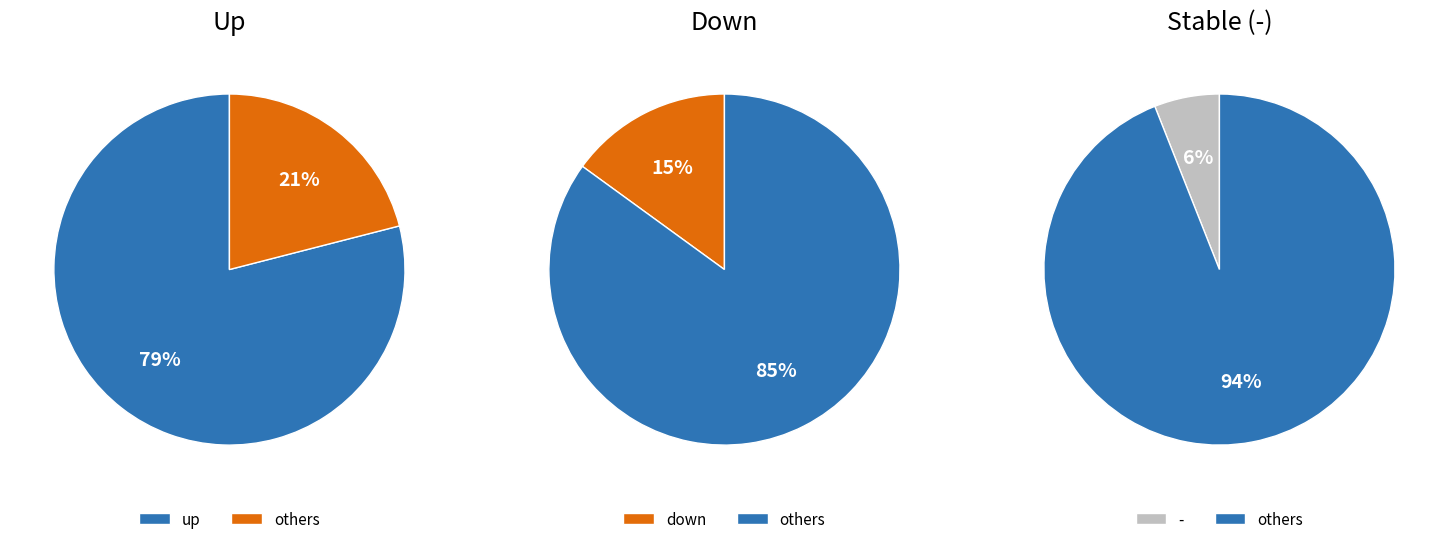

Is up the majority of the pie?

Yes